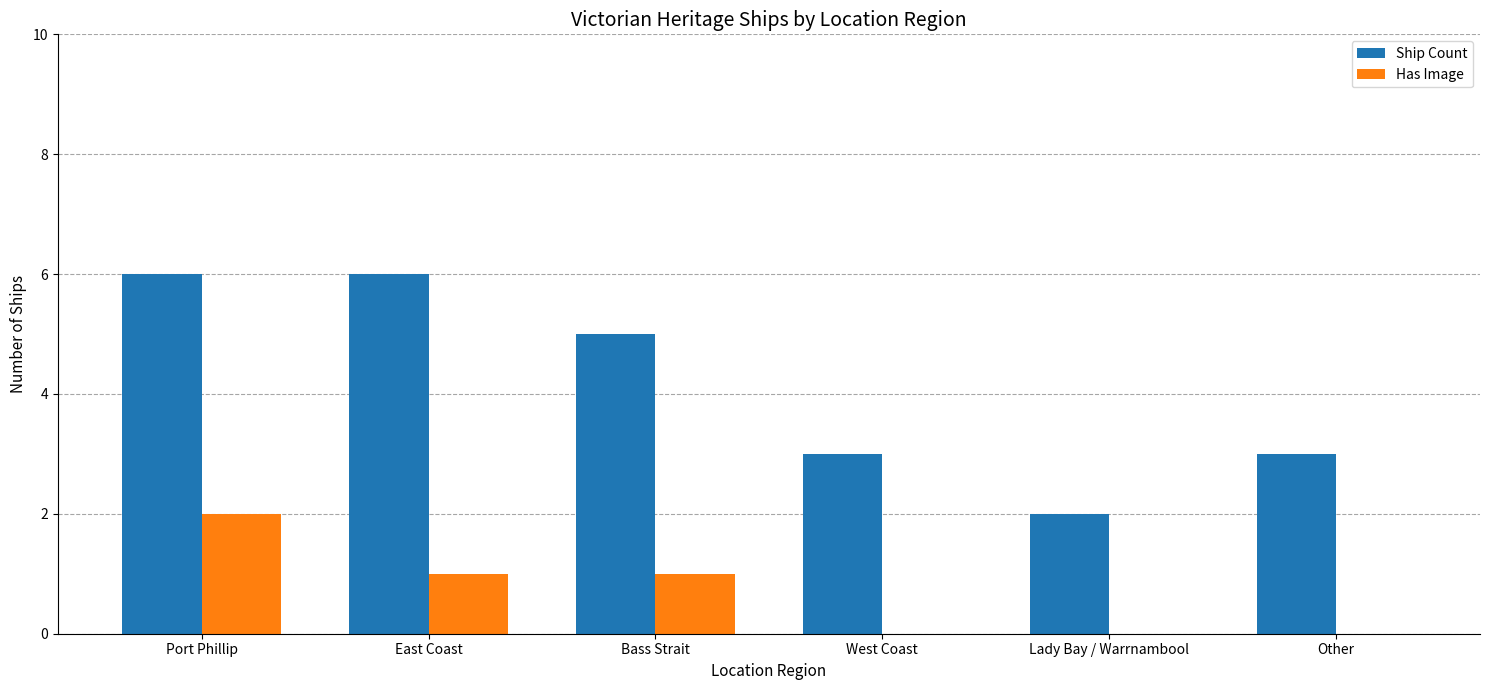

The Ship Count series shows 3 at West Coast. True or false?

True